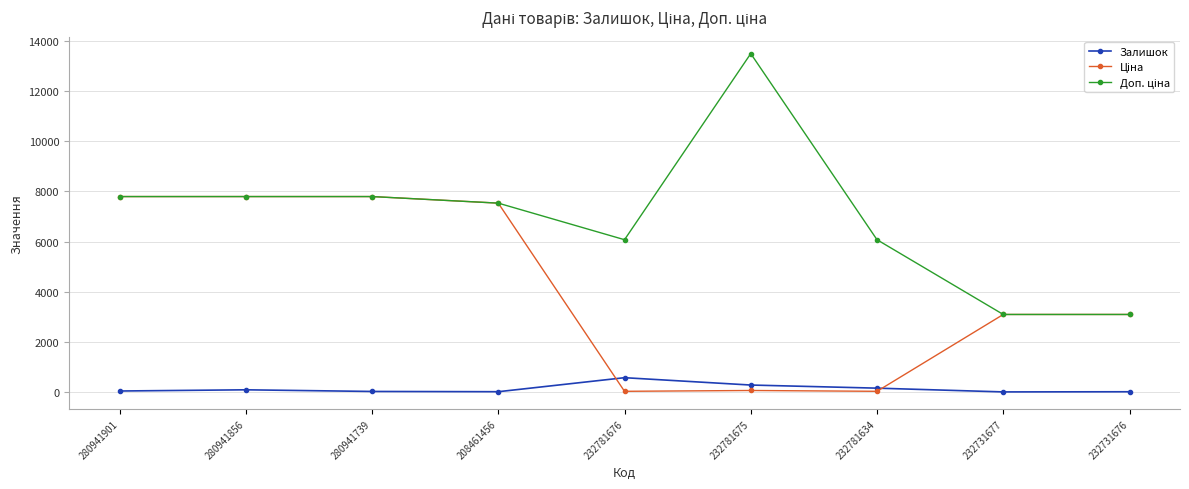

At which category does the chart reach its peak across all series?

232781675